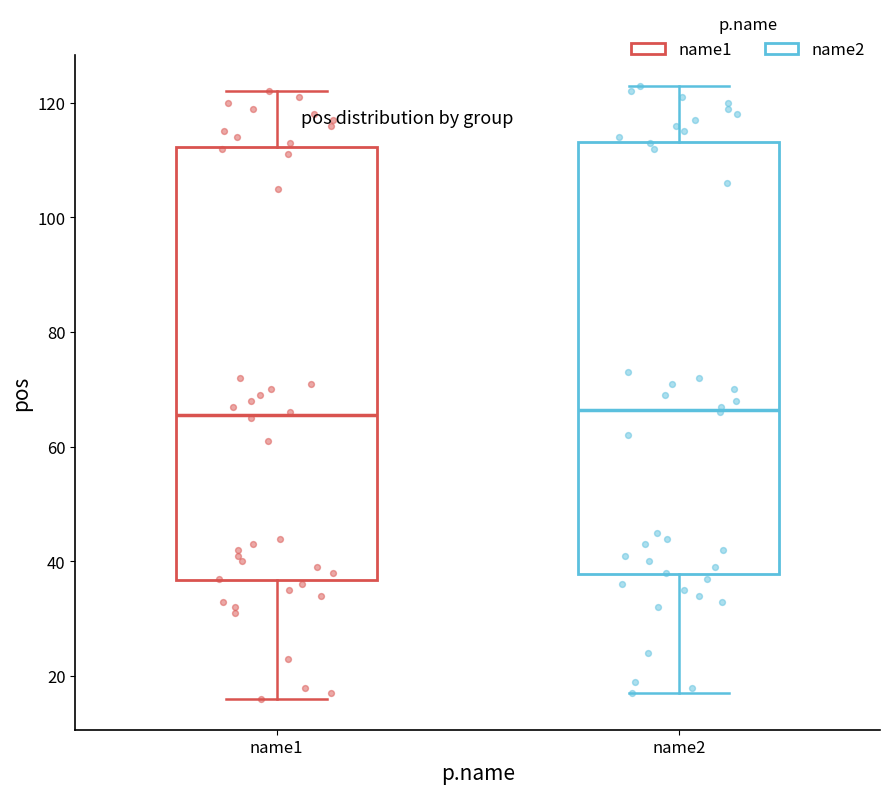

Reading left to right, read every box against the y-axis: the position of its median line, the range the box covers, and the ends of its whiskers. The values are not printed on the chart, so give them approximately, as read against the axis.

name1: median 66, box 36 to 112, whiskers 16 to 122
name2: median 66, box 38 to 114, whiskers 18 to 124